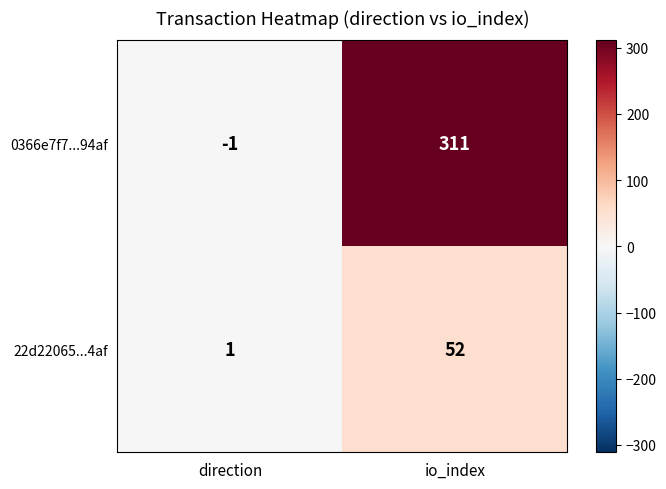

At which label is 22d22065...4af closest to 26?

direction